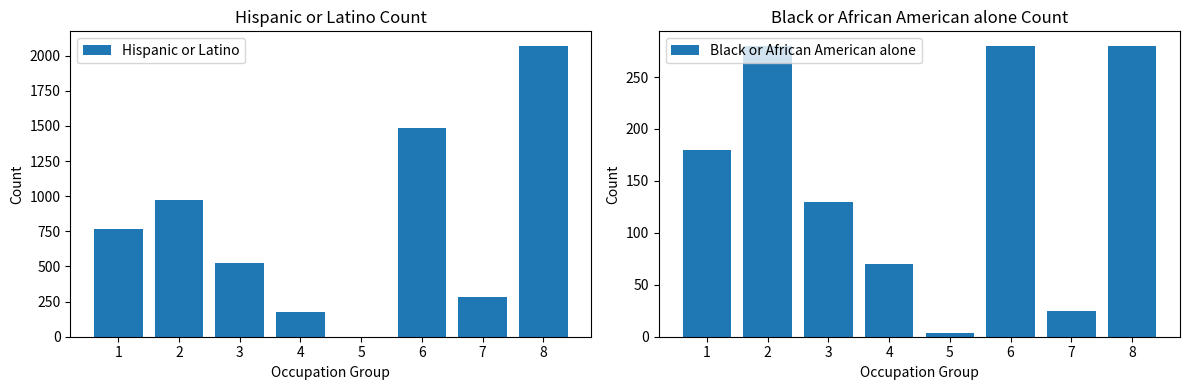

Does the chart contain stacked bars?

No